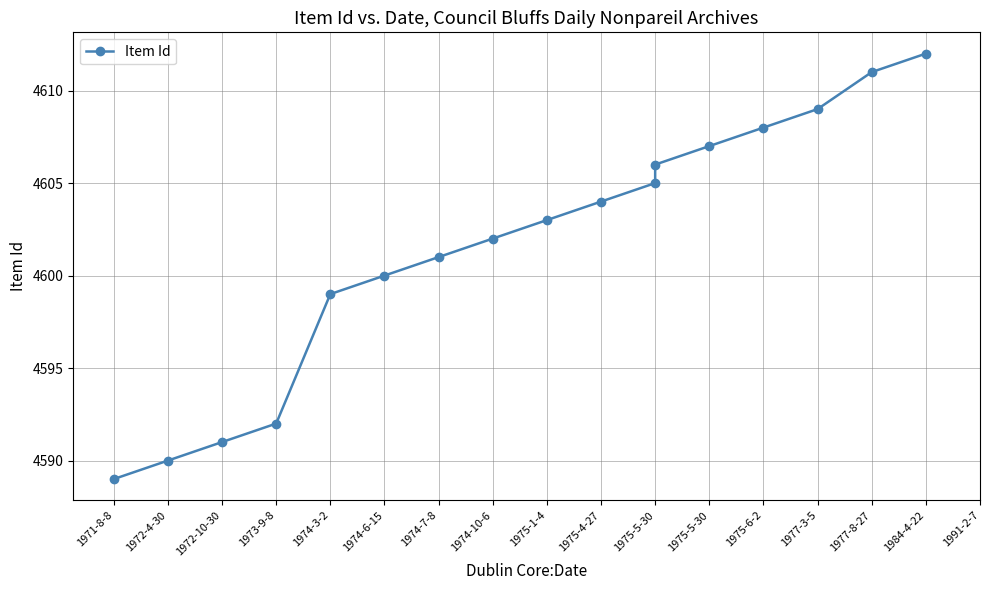

Reading left to right, transcribe all the data shown in this chart.

4589	4590	4591	4592	4599	4600	4601	4602	4603	4604	4605	4606	4607	4608	4609	4611	4612